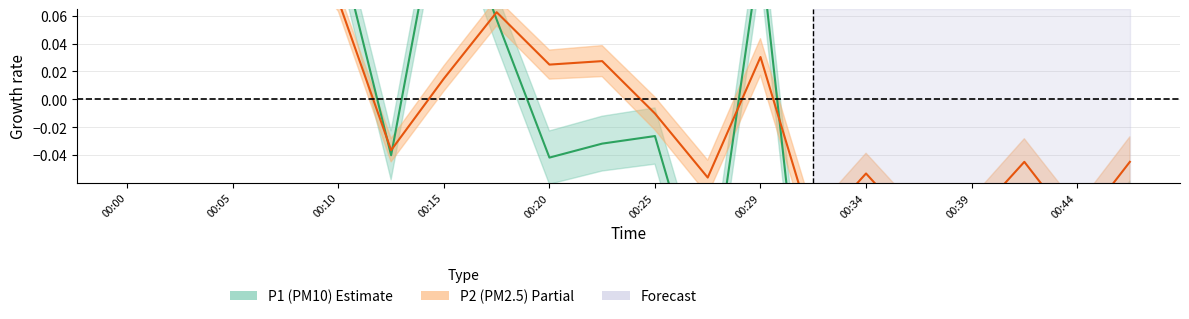

True or false: P1 (PM10) has a value of -0.2 at 00:39.

False